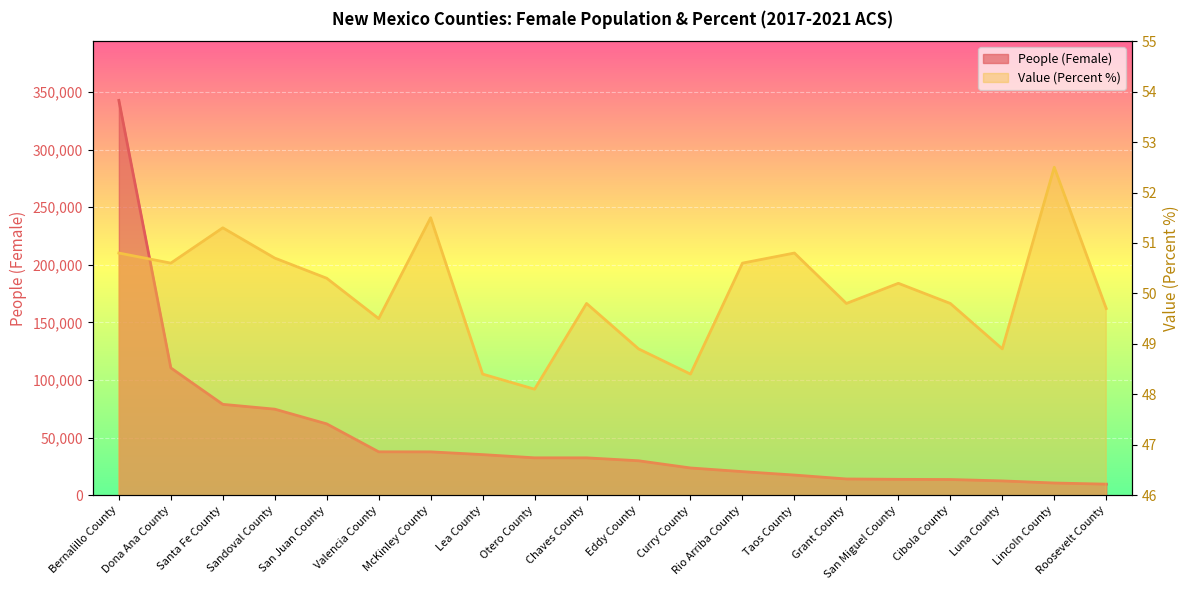

Which series has the largest total across all categories?

People (Female)